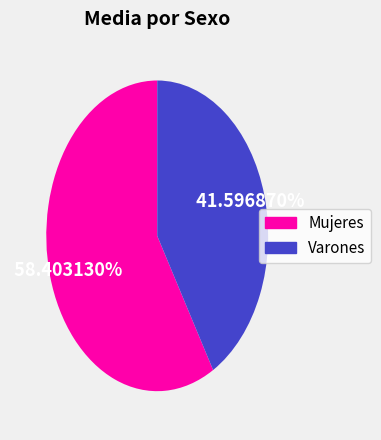

What is the ratio of the value at Mujeres to the value at Varones?

1.4